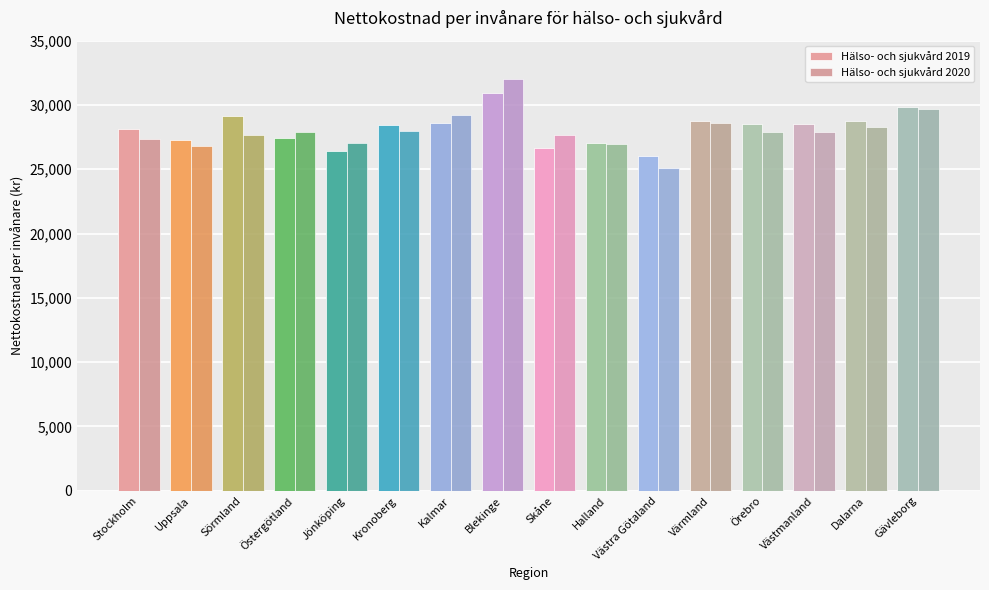

What is the maximum value shown in the chart?

32020.2